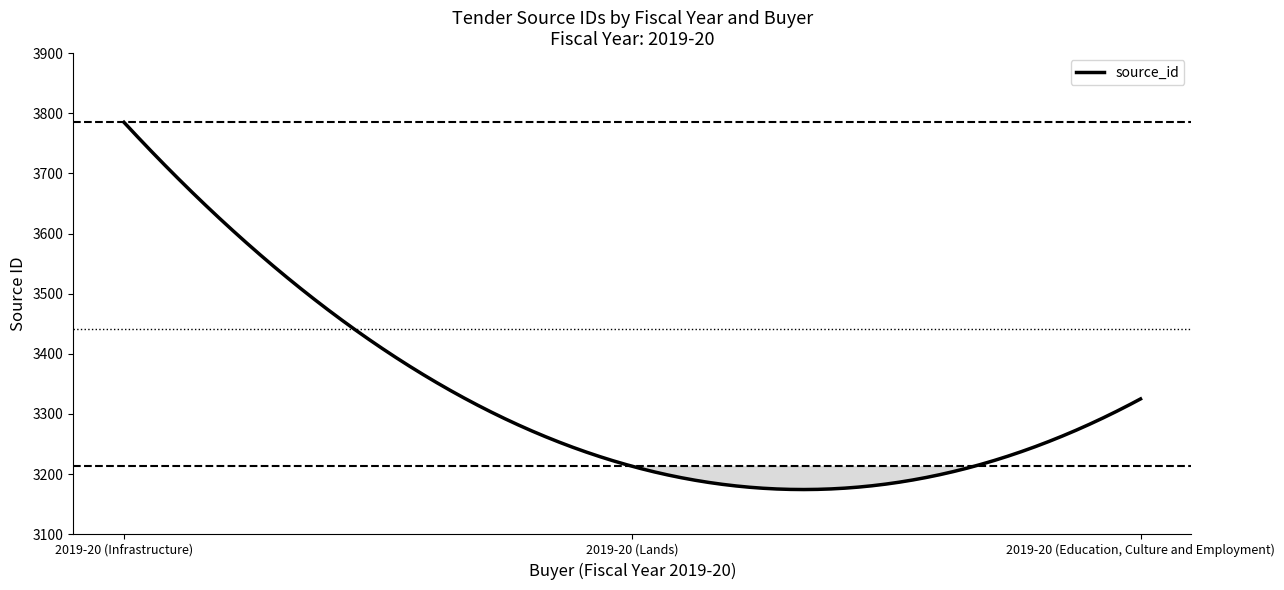

Does the chart have visible grid lines?

No